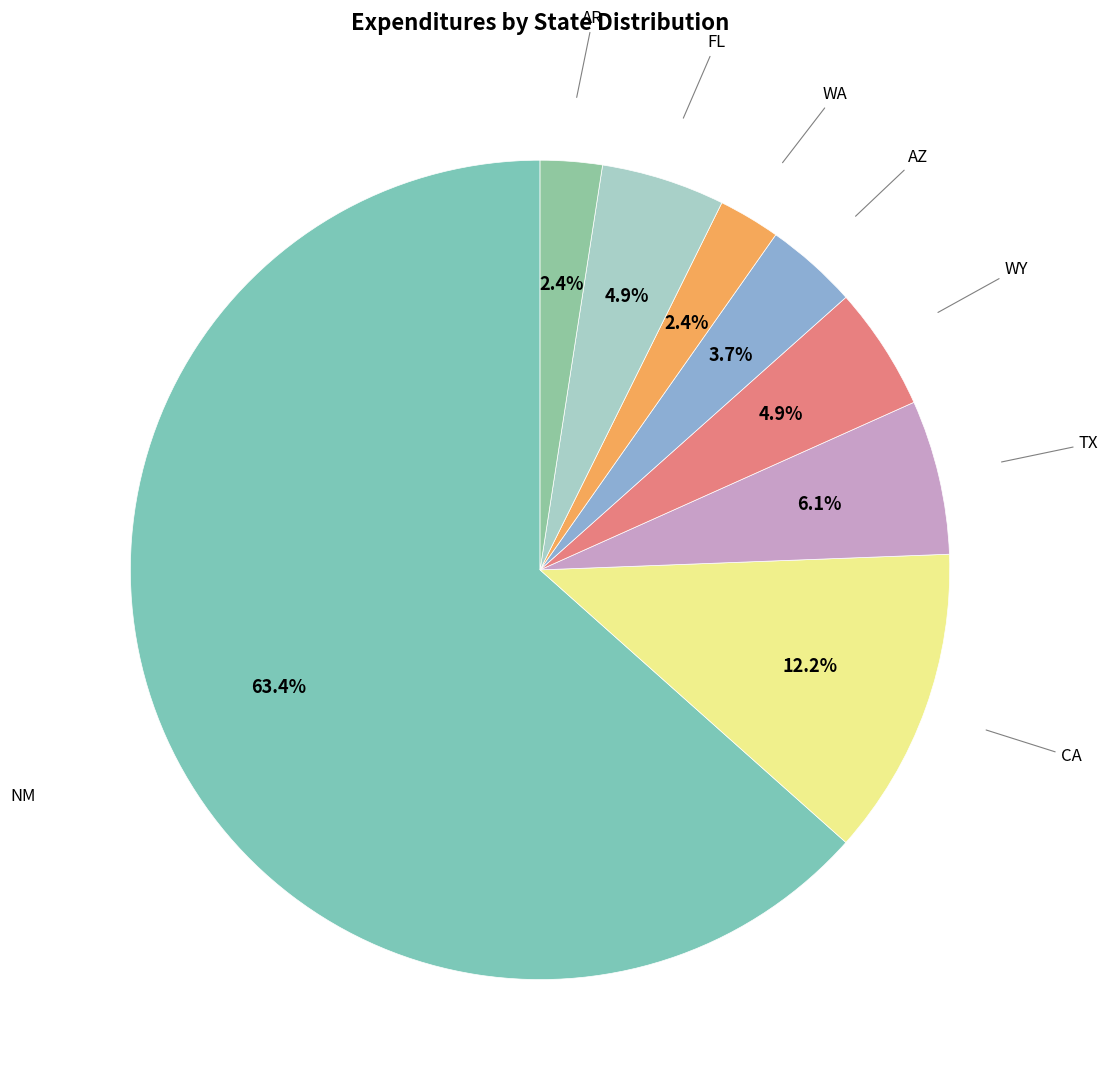

How many slices are in this pie chart?

8